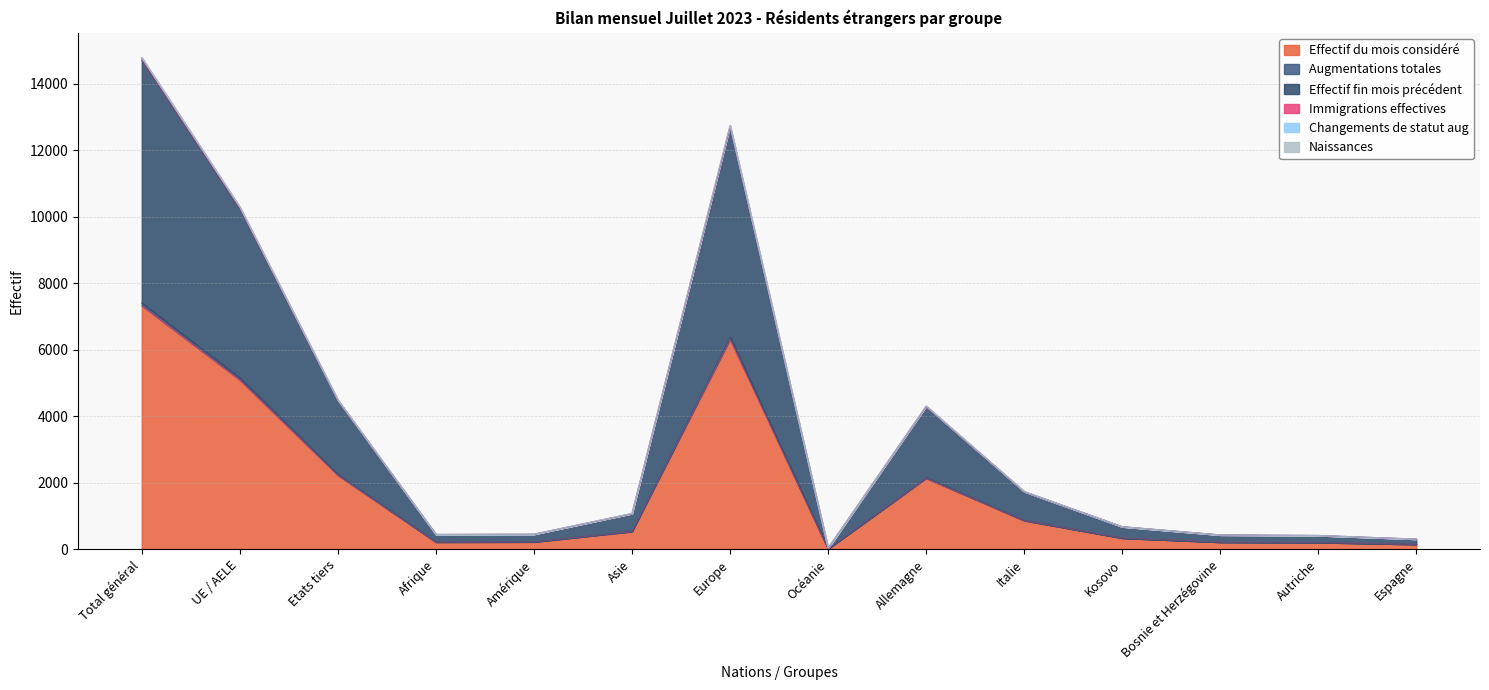

Where is Effectif du mois considéré nearest to the value 3673?

UE / AELE